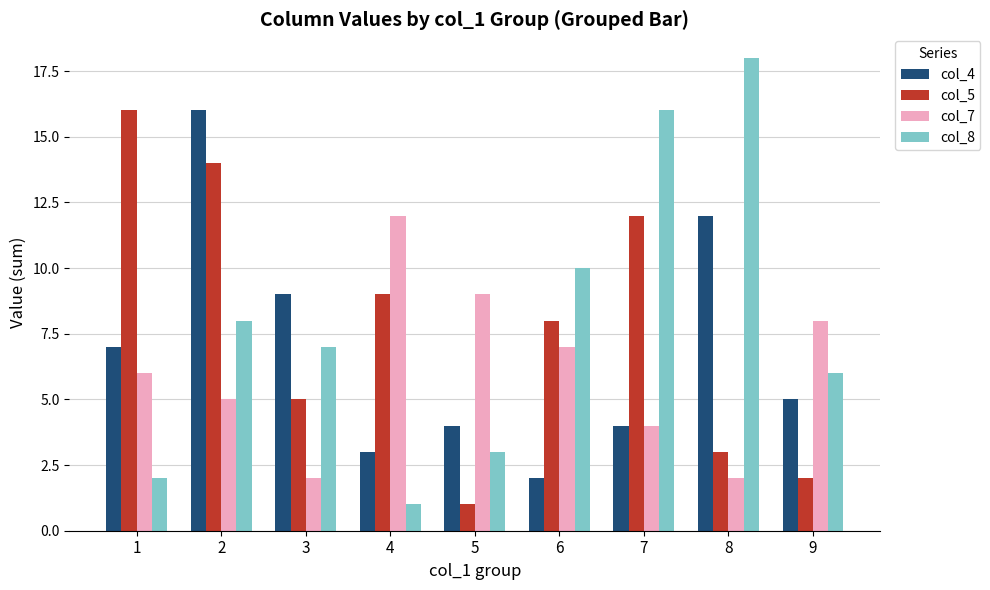

Read the col_8 value at 2, to the nearest 10.

10